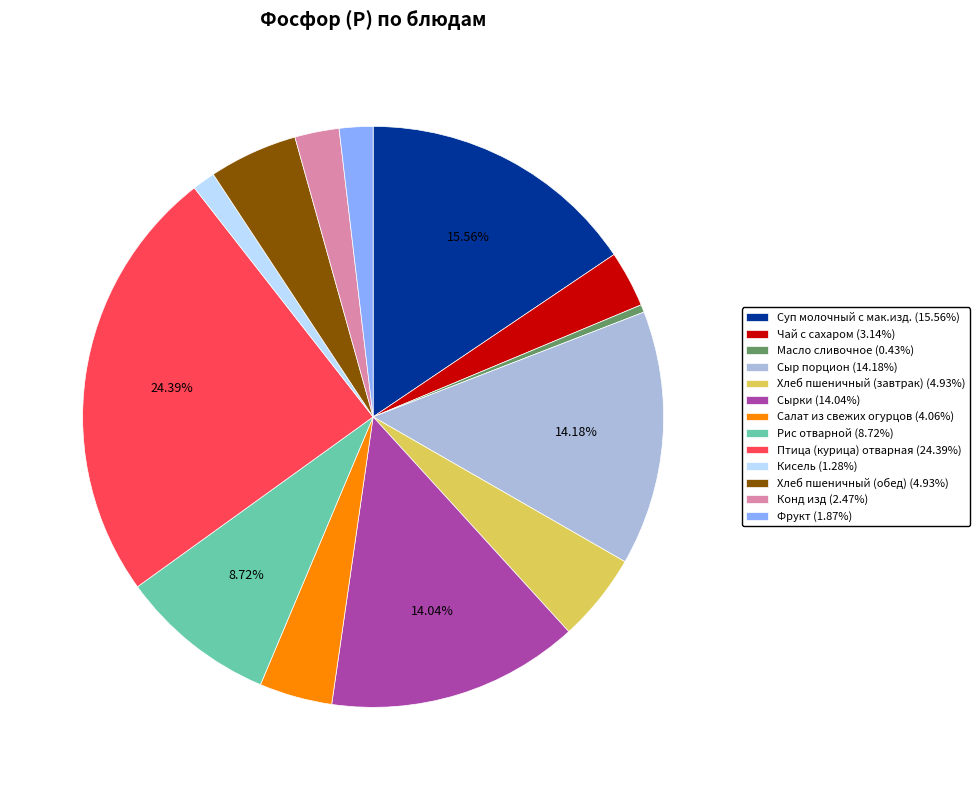

Does Салат из свежих огурцов (4.06%) account for over 50% of the chart?

No